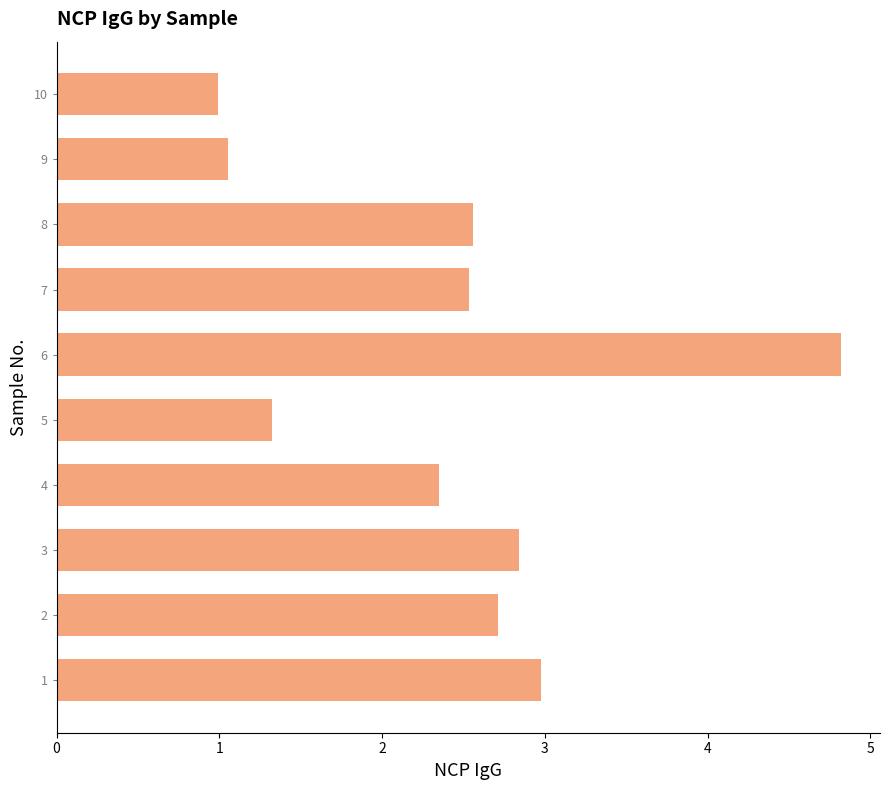

Read the value at 7.

2.5